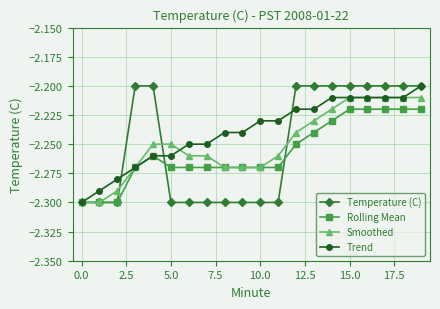

What are all the series names shown in the legend?

Temperature (C), Rolling Mean, Smoothed, Trend